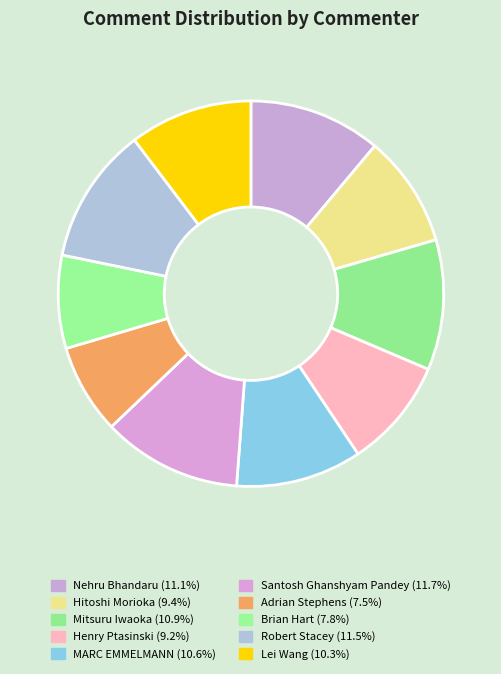

Which has a higher value, Adrian Stephens or Robert Stacey?

Robert Stacey